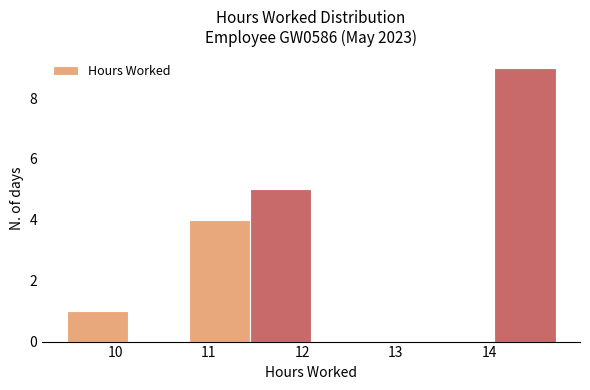

Reading left to right, list every bar in this chart as the range it spans on the x-axis followed by its height. Neither the bar edges nor the heights are printed on the chart, so give them approximately, as read against the axes.

9.5 to 10.1: 1
10.1 to 10.8: 0
10.8 to 11.4: 4
11.4 to 12.1: 5
12.1 to 12.7: 0
12.7 to 13.4: 0
13.4 to 14.1: 0
14.1 to 14.7: 9